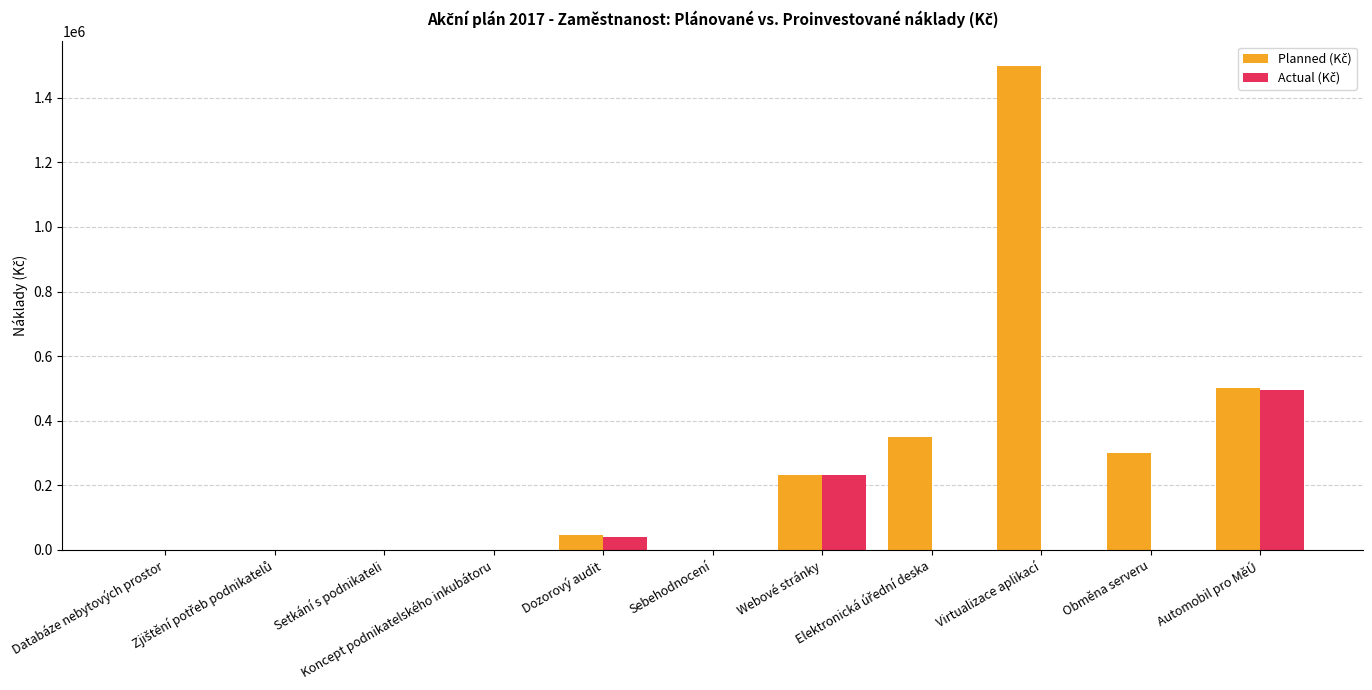

What is the greatest value displayed?

1500000